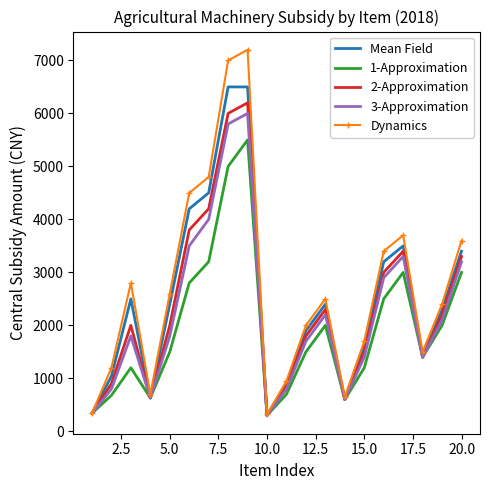

Which series has the widest spread of values?

Dynamics